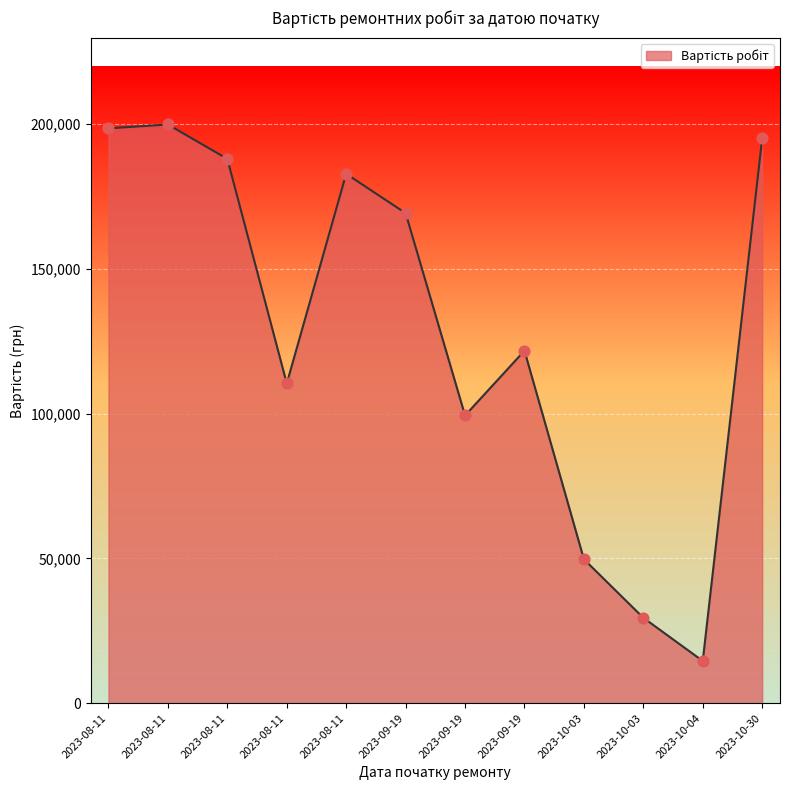

Which has a higher value, 2023-09-19 or 2023-09-19?

2023-09-19